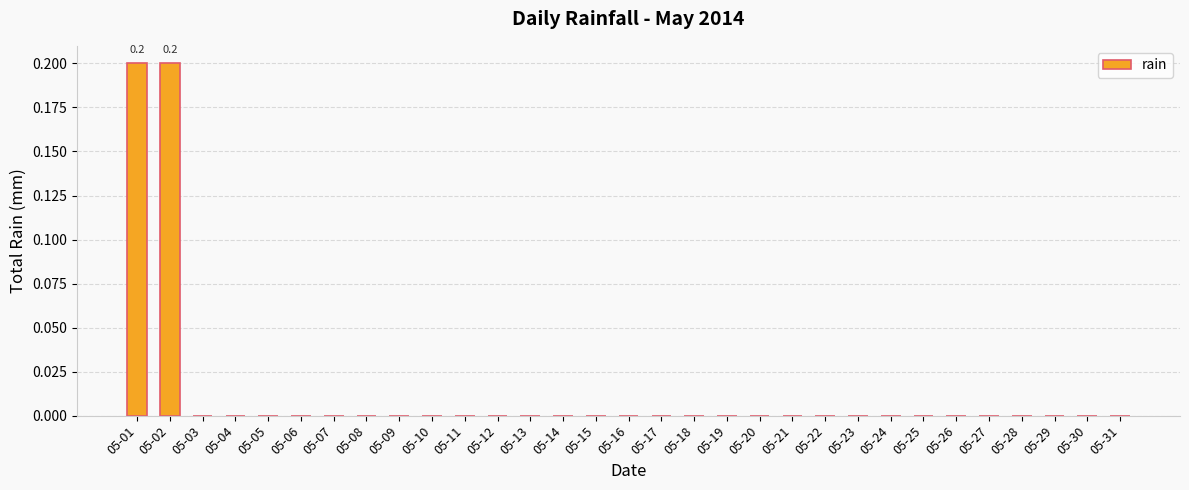

What is the sum of all values?

0.4